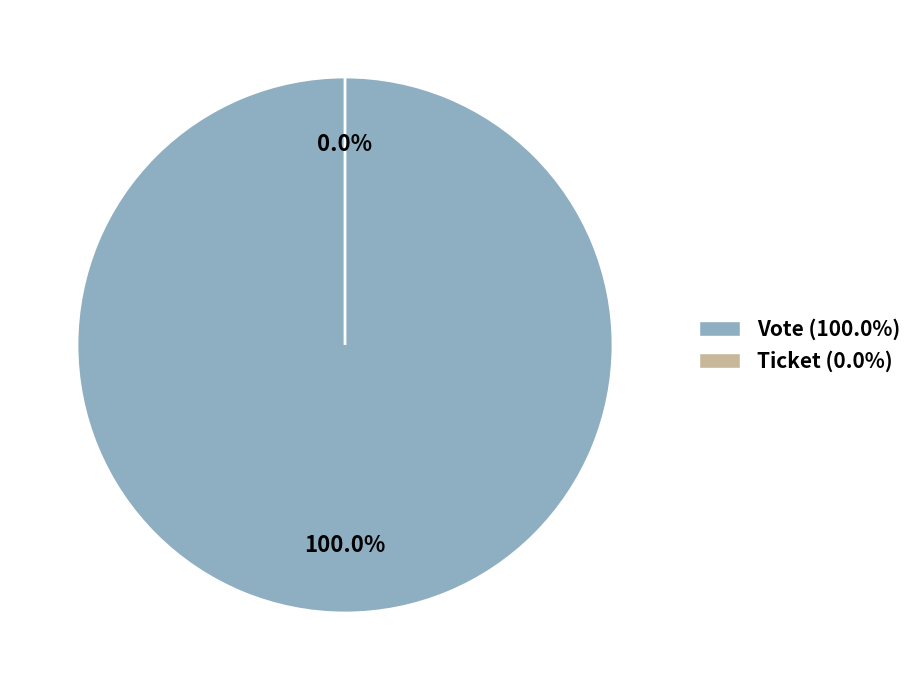

Does Vote (io_index=1) represent more than half of the total?

Yes